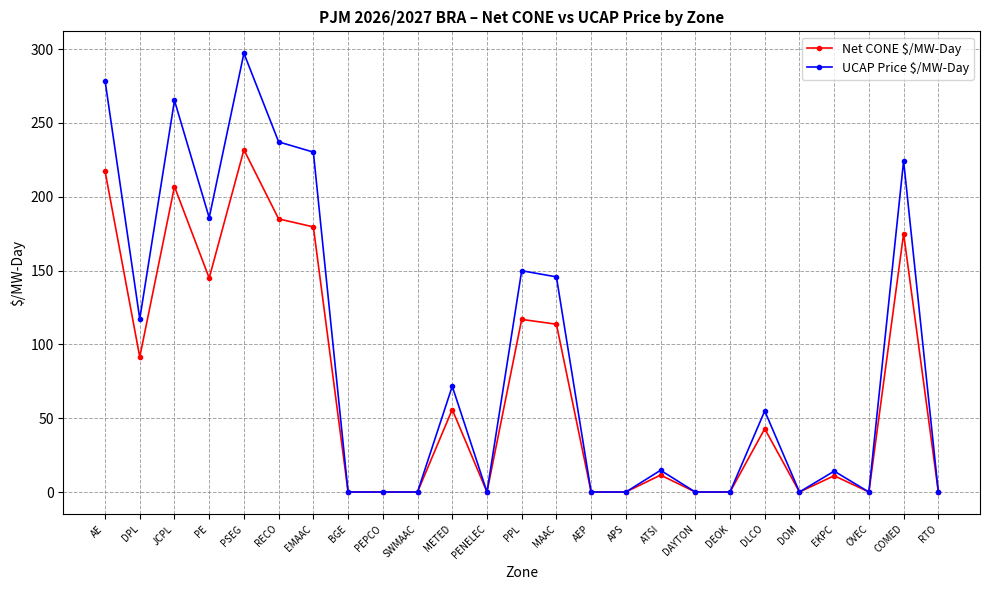

What is the approximate value of Net CONE $/MW-Day at DPL?

91.5